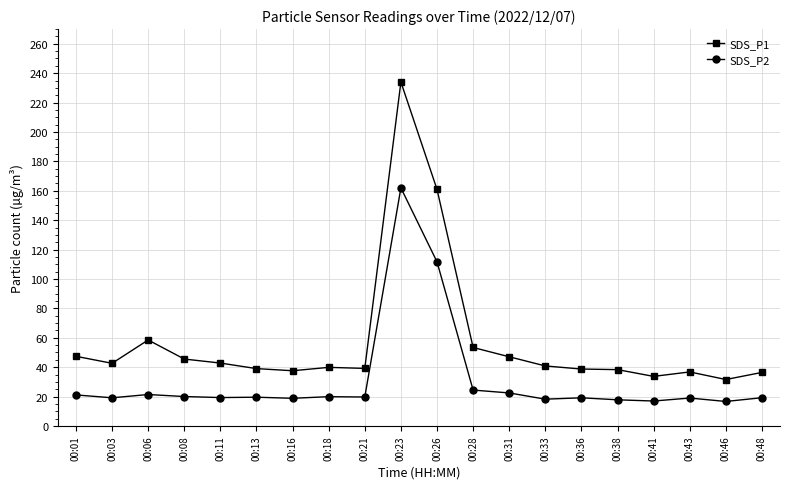

What is the sum of the SDS_P2 values at 00:46 and 00:03?

35.8